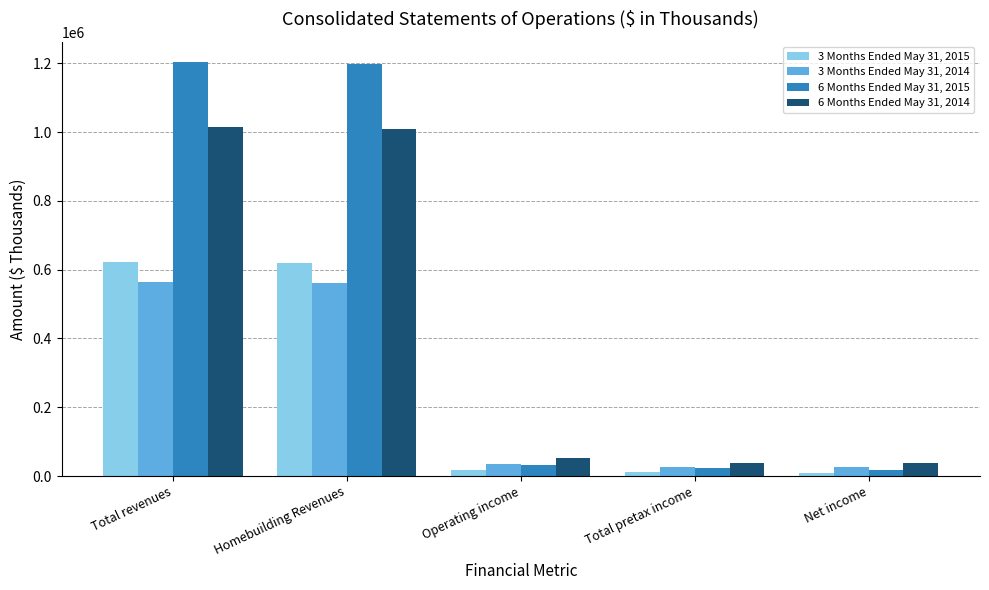

Where is 6 Months Ended May 31, 2014 nearest to the value 526440?

Operating income